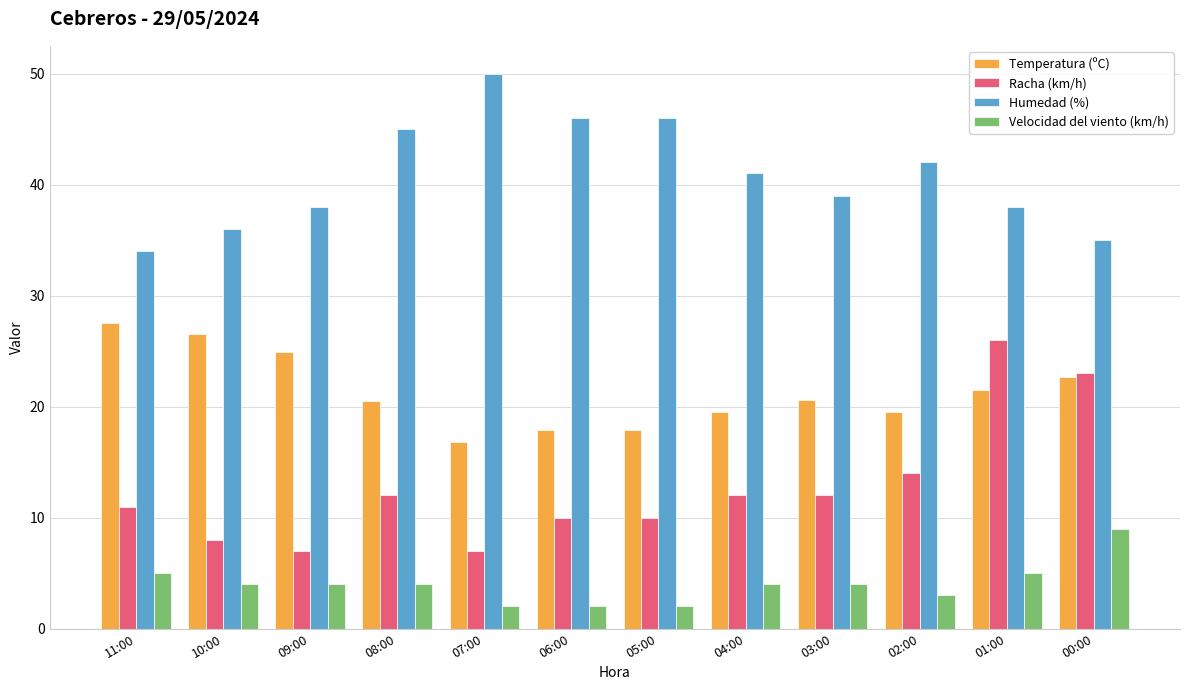

Rank the series by their maximum value, from highest to lowest.

Humedad (%), Temperatura (ºC), Racha (km/h), Velocidad del viento (km/h)